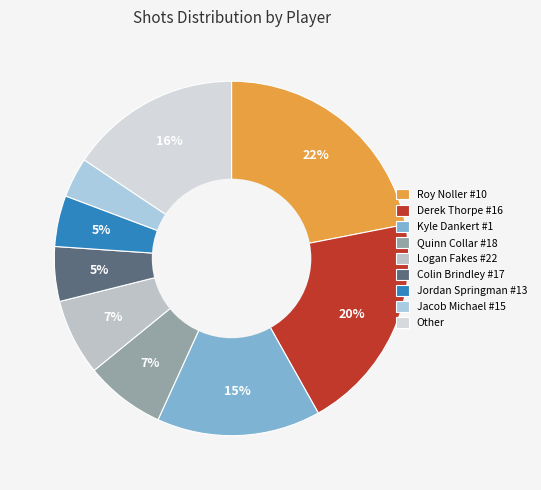

Is there a majority slice in this chart?

No